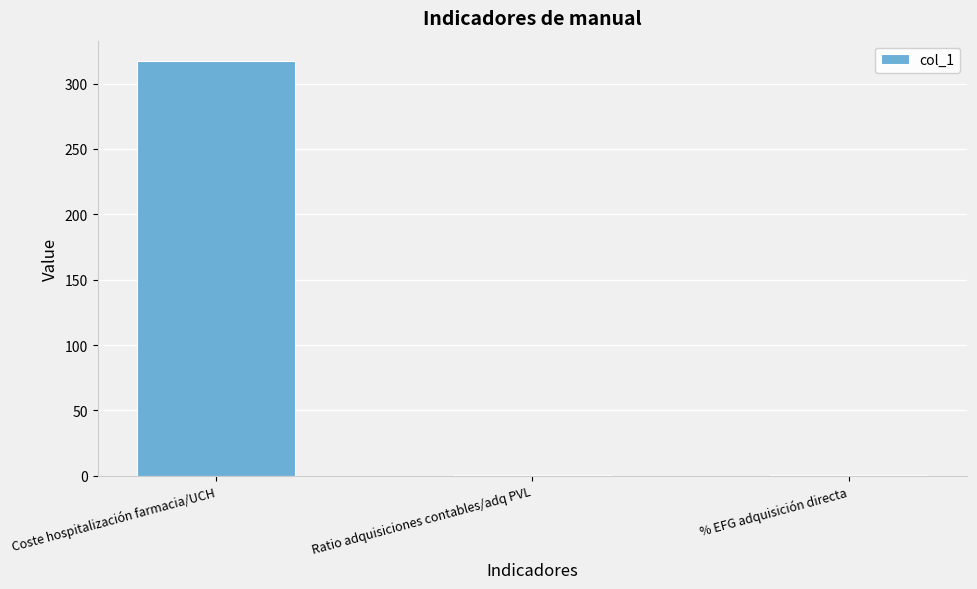

Is it true that the value at Coste hospitalización farmacia/UCH is 317.0?

True